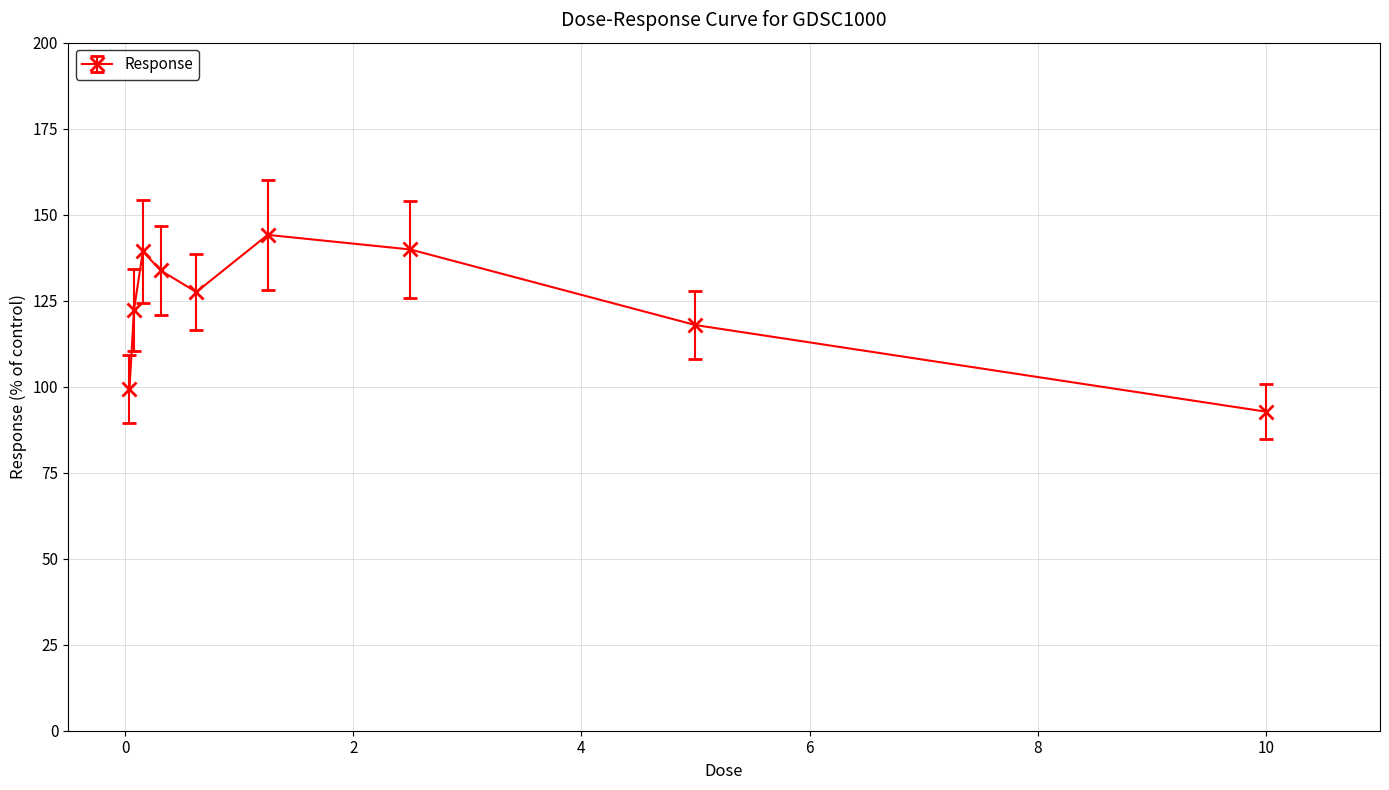

How many points are higher than both their immediate neighbors (excluding endpoints)?

2